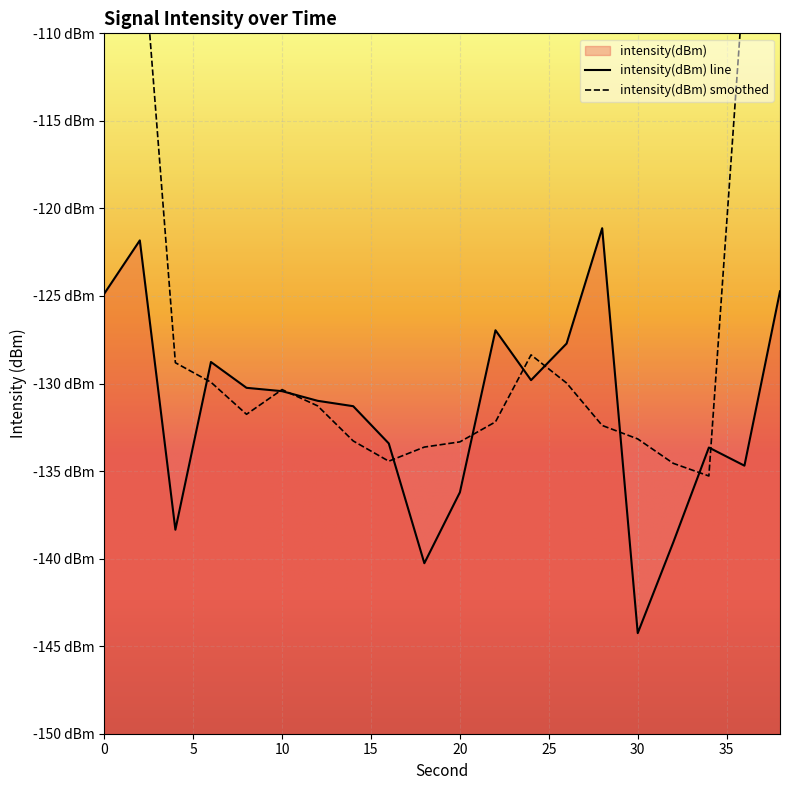

Does the chart display data point markers on the line(s)?

No